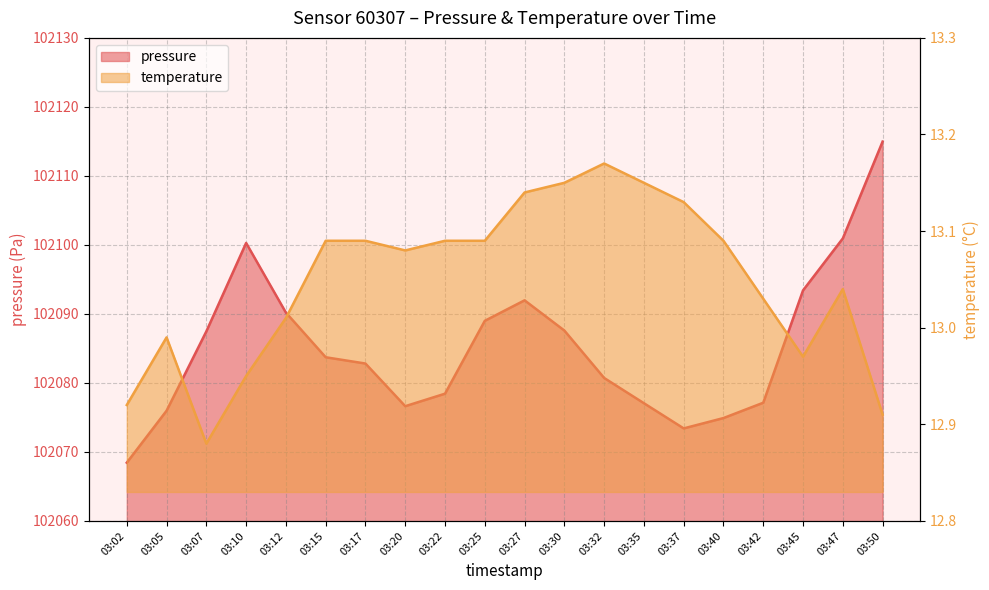

What is the spread (max minus min) of values at 03:17?

102069.7